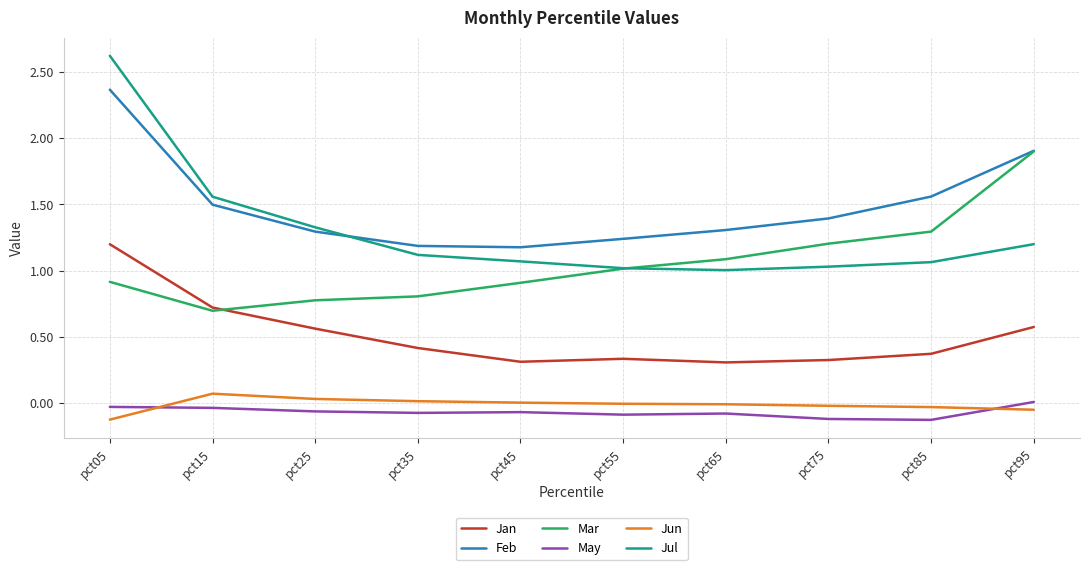

What is the greatest value displayed?

2.6